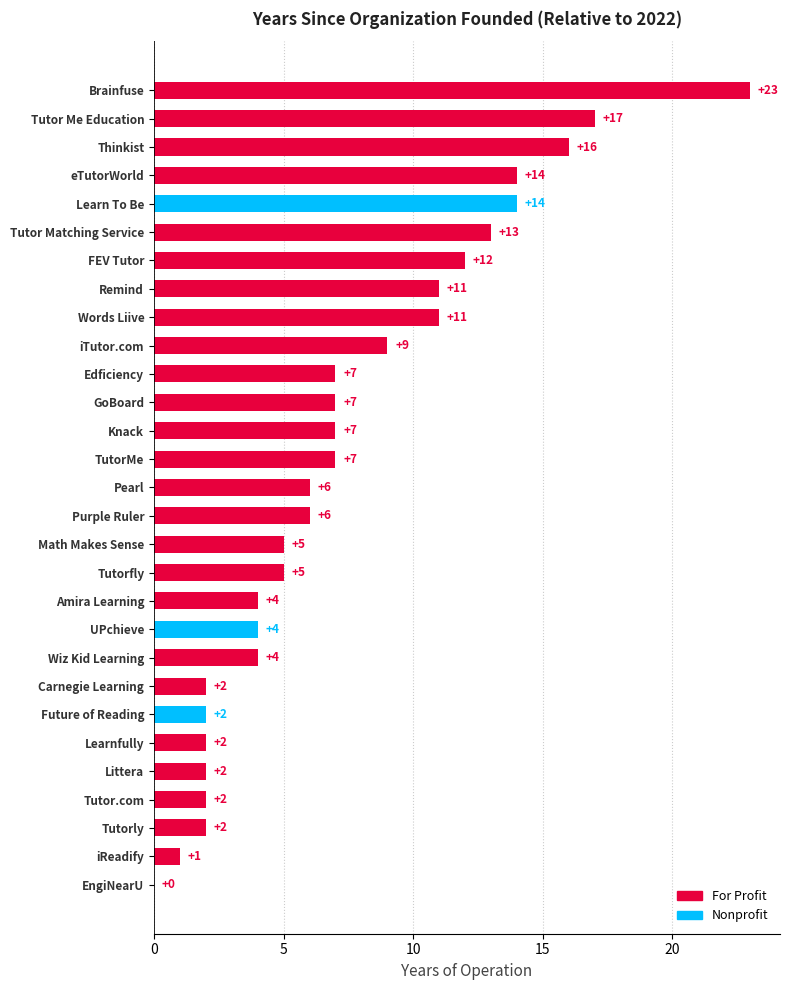

Read the value at Tutor Matching Service.

13